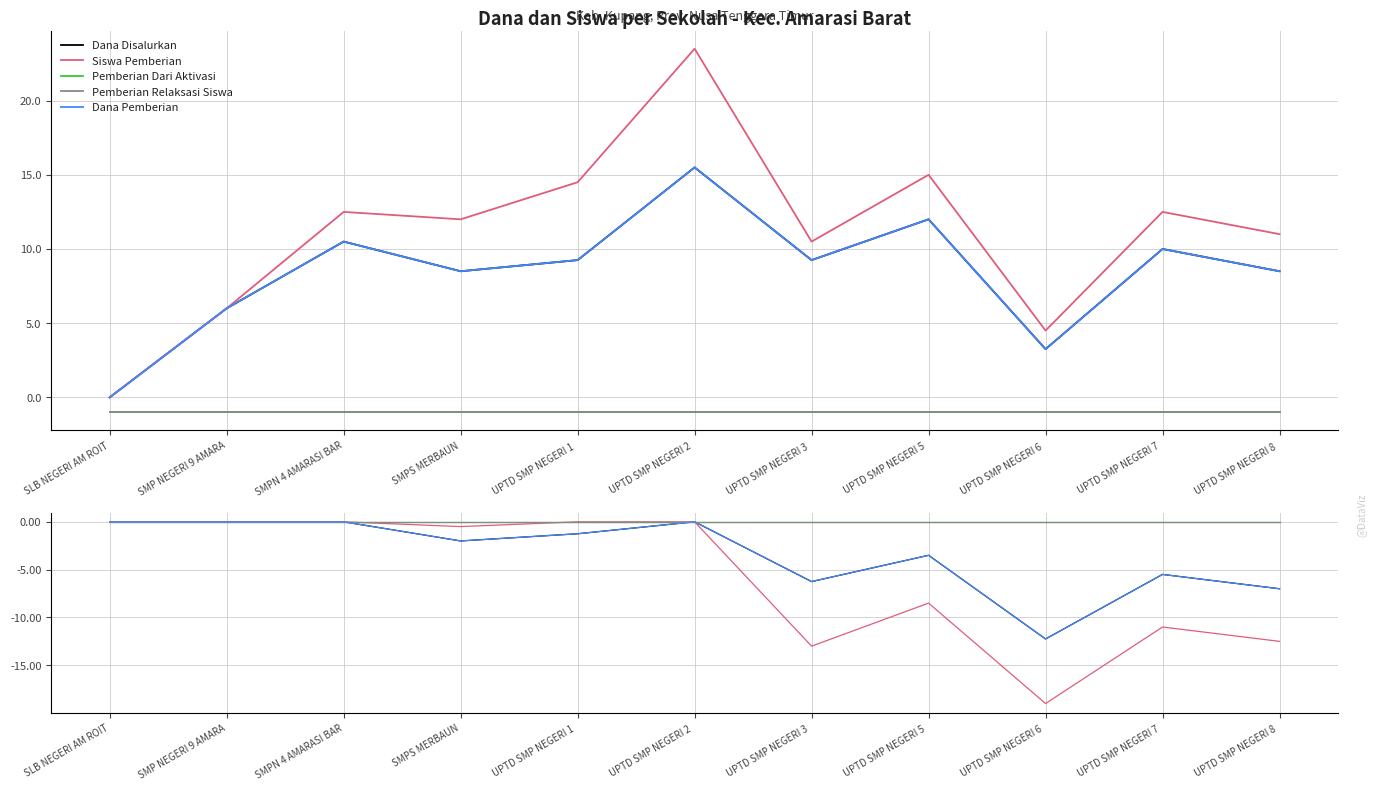

True or false: Pemberian Dari Aktivasi and Dana Disalurkan cross at least once.

False